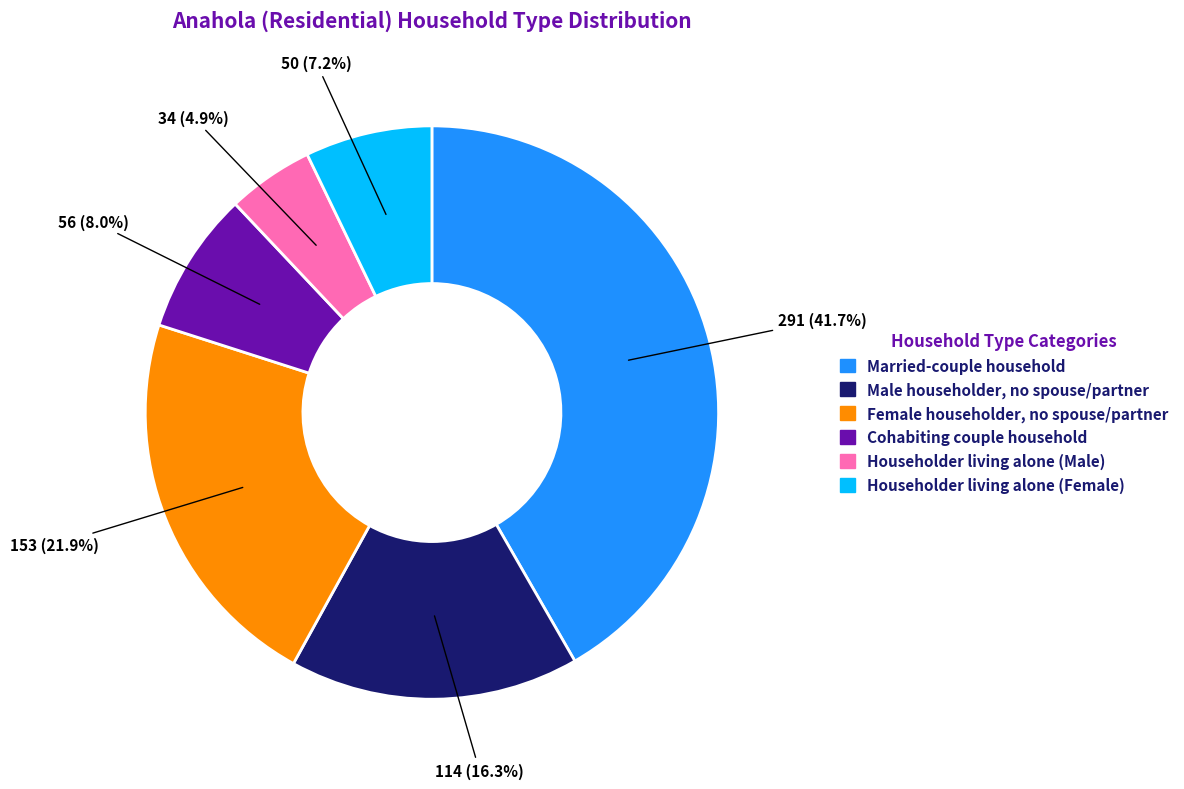

True or false: Cohabiting couple household accounts for 1% of the total.

False